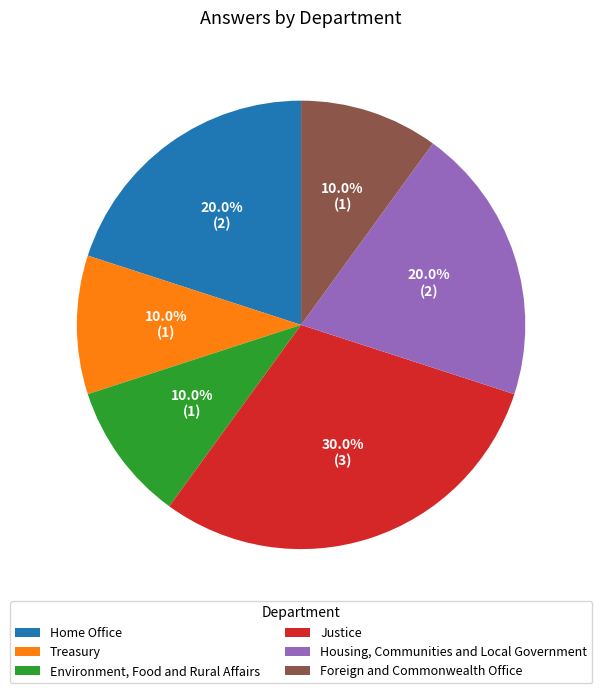

To the nearest percent, what is the difference between the Treasury and Home Office slice percentages?

10%